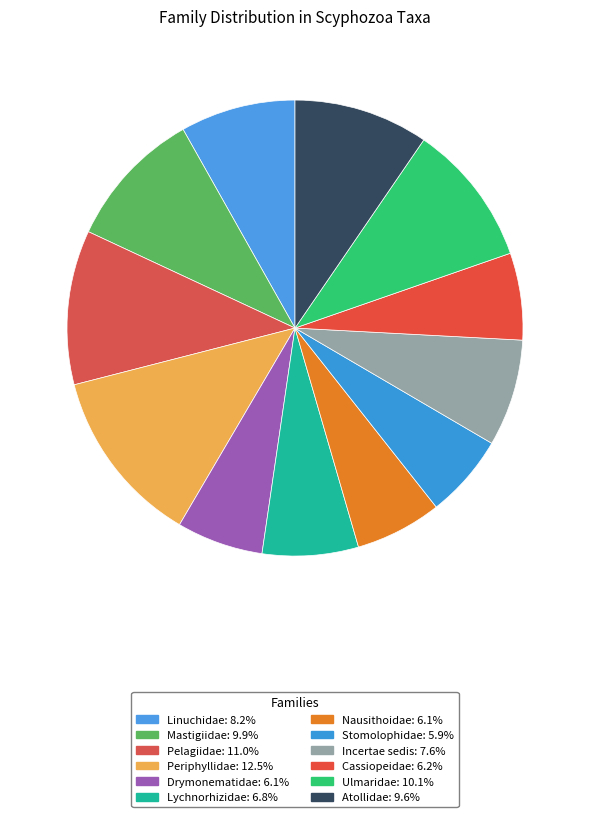

Count the number of slices in the pie.

12